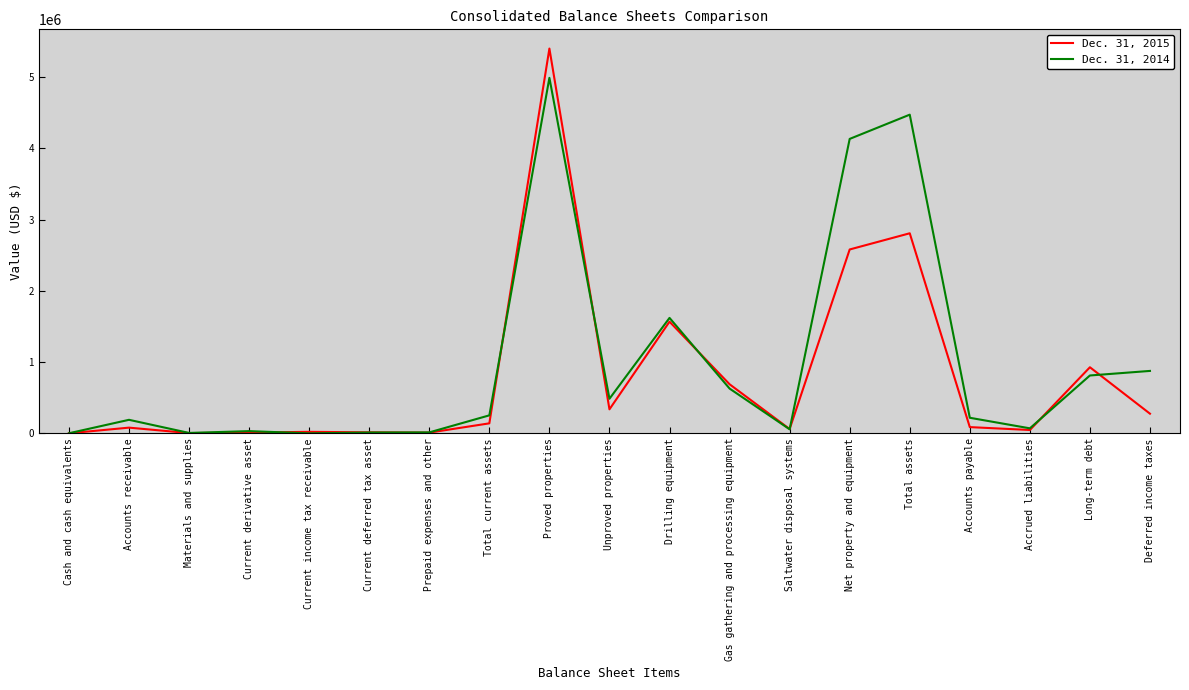

True or false: Dec. 31, 2015 has a value of 2446967 at Proved properties.

False